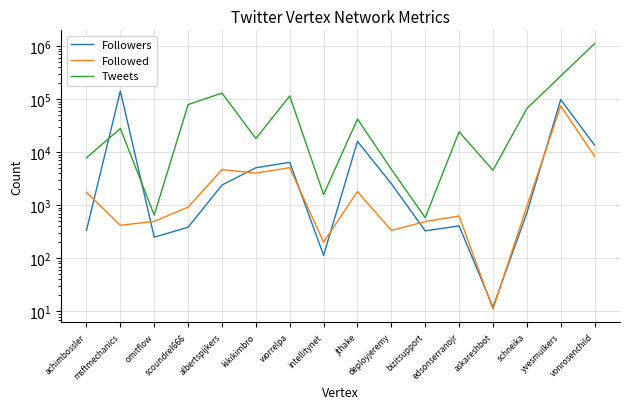

Rank the series at jthake from highest to lowest value.

Tweets, Followers, Followed